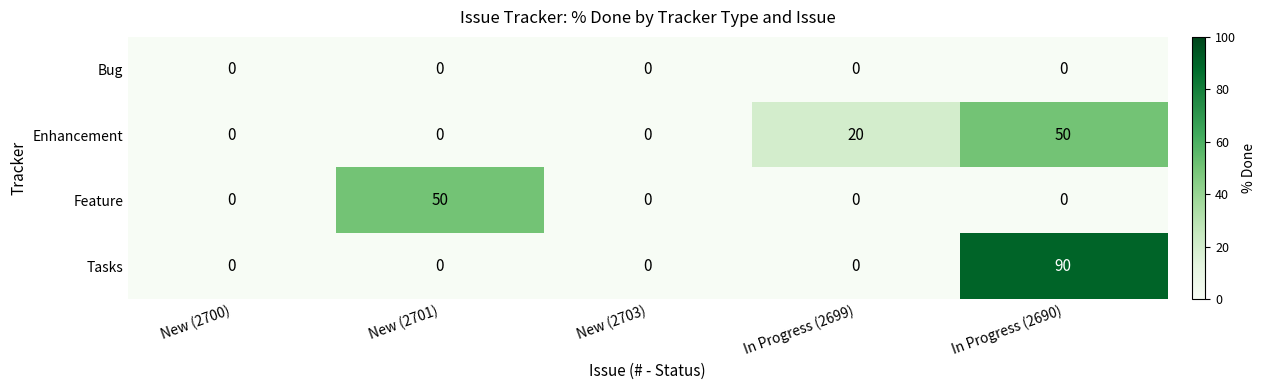

Reading left to right, transcribe all the data shown in this chart.

Bug: 0	0	0	0	0
Enhancement: 0	0	0	20	50
Feature: 0	50	0	0	0
Tasks: 0	0	0	0	90